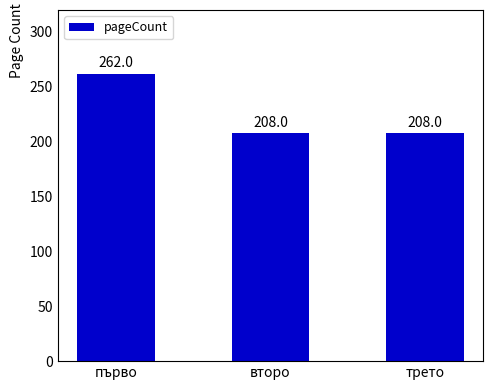

The chart shows a value of 420 at първо. True or false?

False